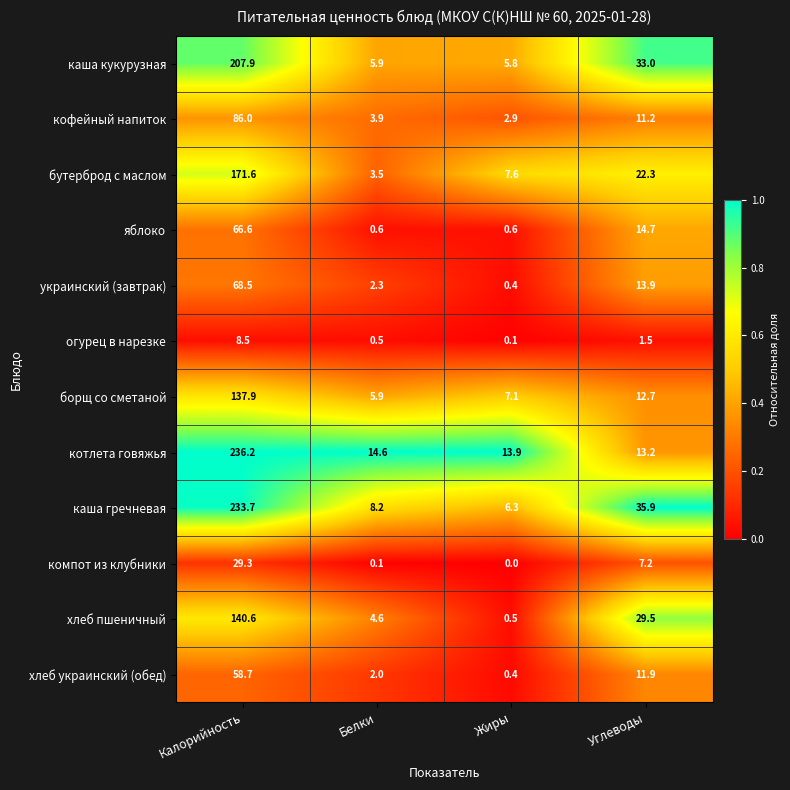

What is the sum of all хлеб пшеничный values?

175.2